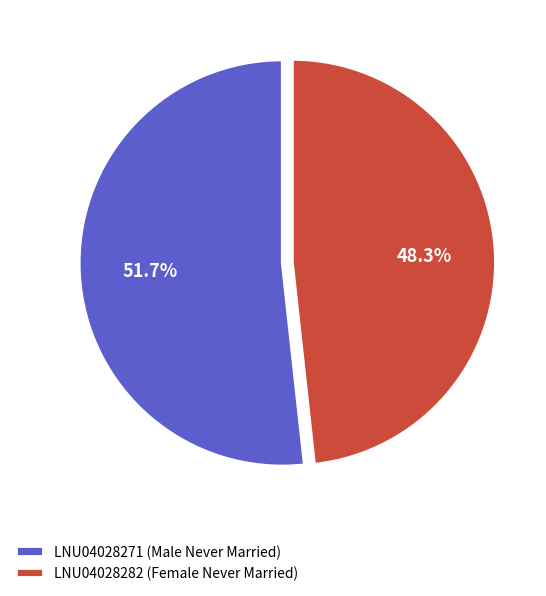

What percentage do LNU04028271 (Male Never Married) and LNU04028282 (Female Never Married) together represent?

100.0%